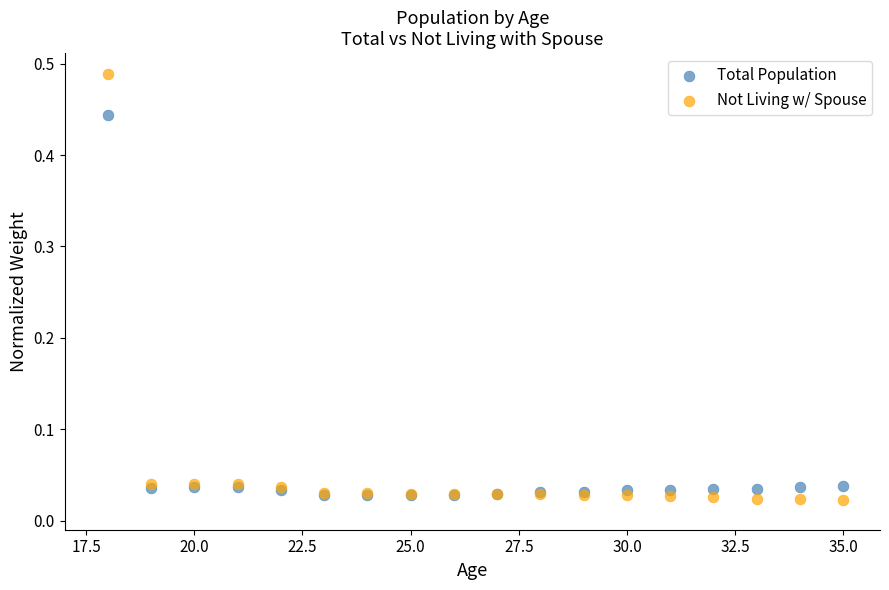

Which series has the widest spread of Y values?

Not Living w/ Spouse